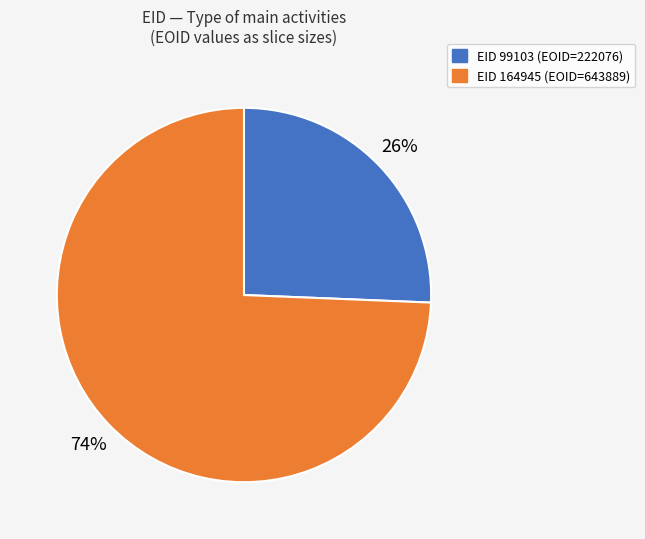

Is it true that EID 164945 (EOID=643889) is 89% of the pie?

False